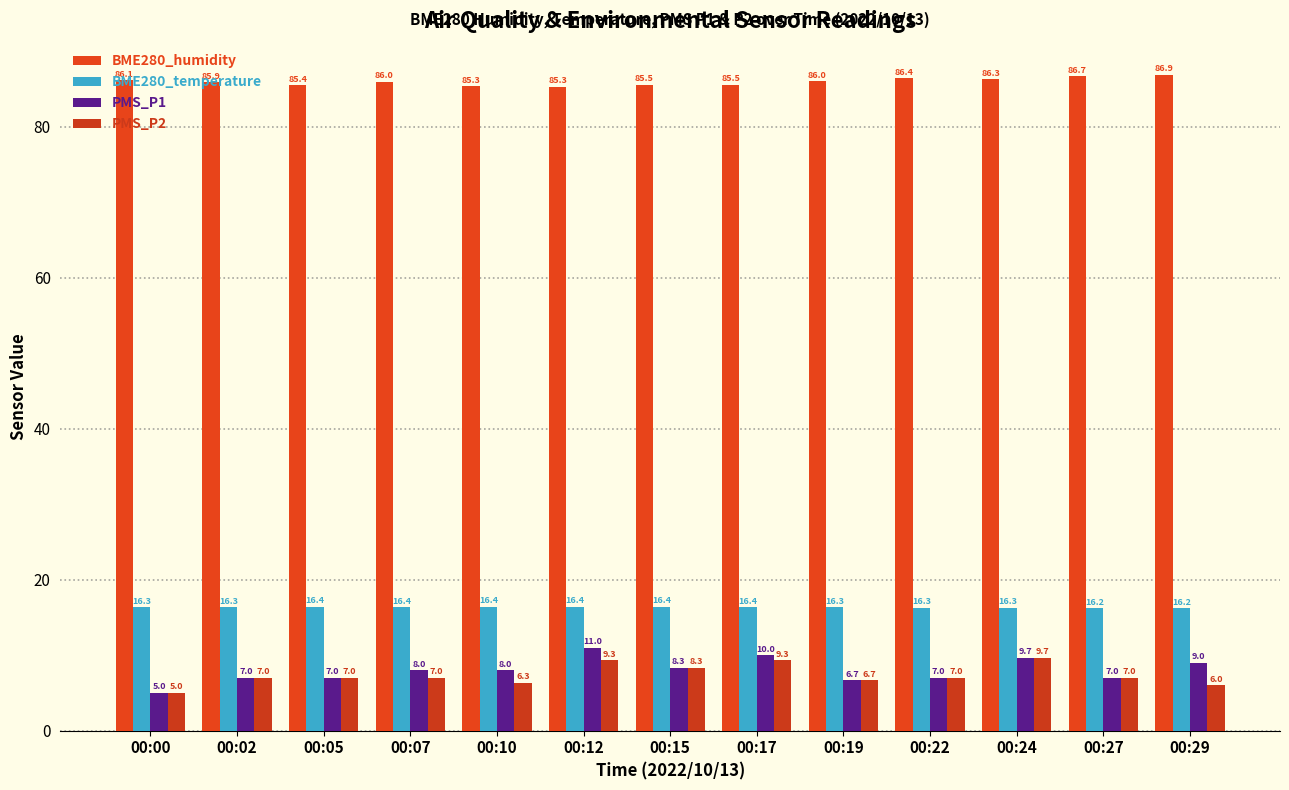

What is the difference between the highest and lowest values at 00:27?

79.7